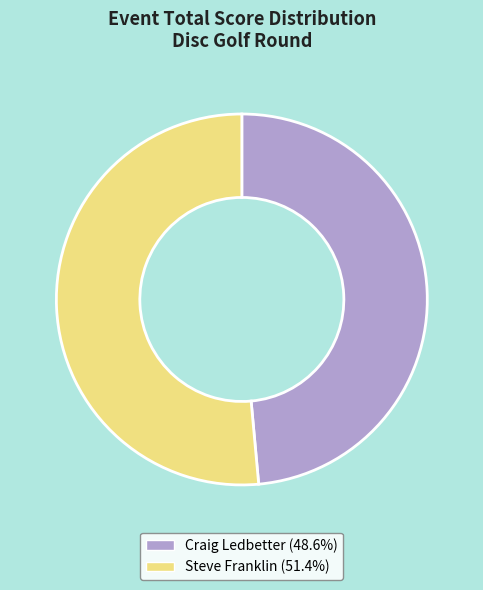

Does any single category account for the majority?

Yes